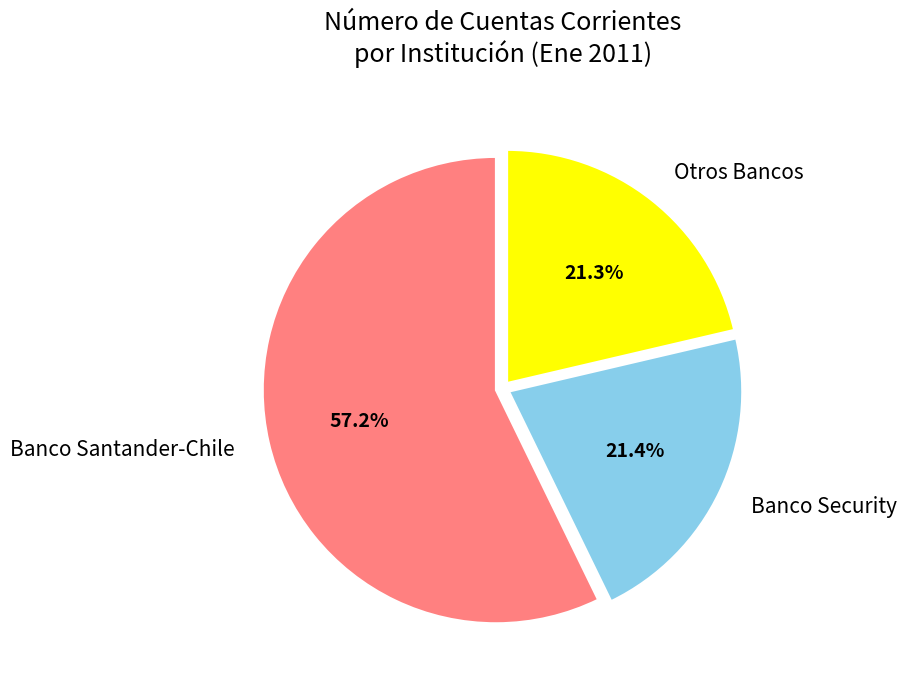

Do Banco Santander-Chile and Banco Security together represent more than half of the pie?

Yes